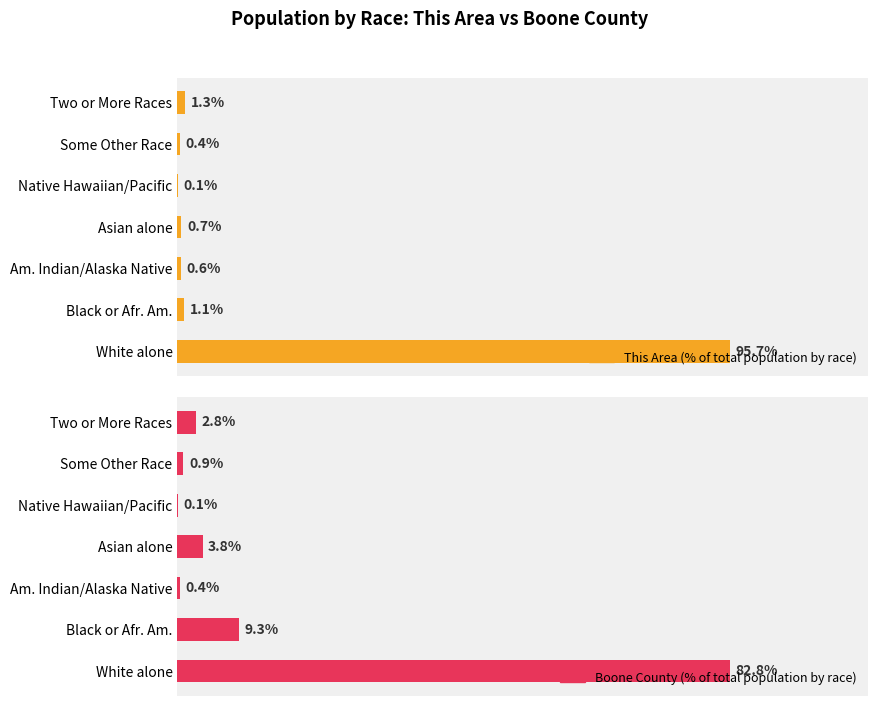

What are all the series names shown in the legend?

This Area (% of total population by race), Boone County (% of total population by race)